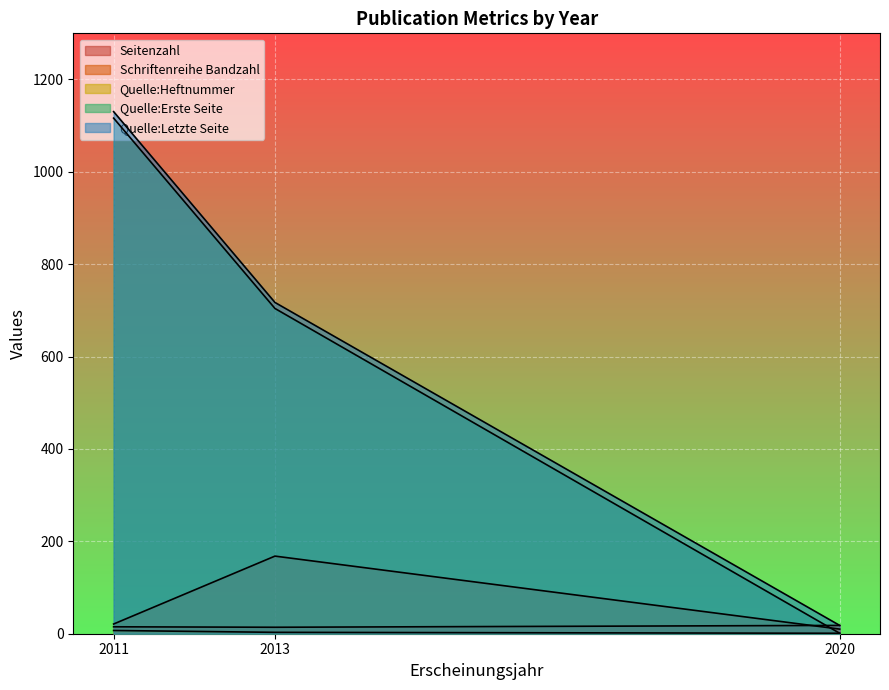

Reading left to right, list all the values displayed in this chart.

Seitenzahl: 15	14	18
Schriftenreihe Bandzahl: 21	168	10
Quelle:Heftnummer: 7	3	1
Quelle:Erste Seite: 1116	704	1
Quelle:Letzte Seite: 1130	717	18